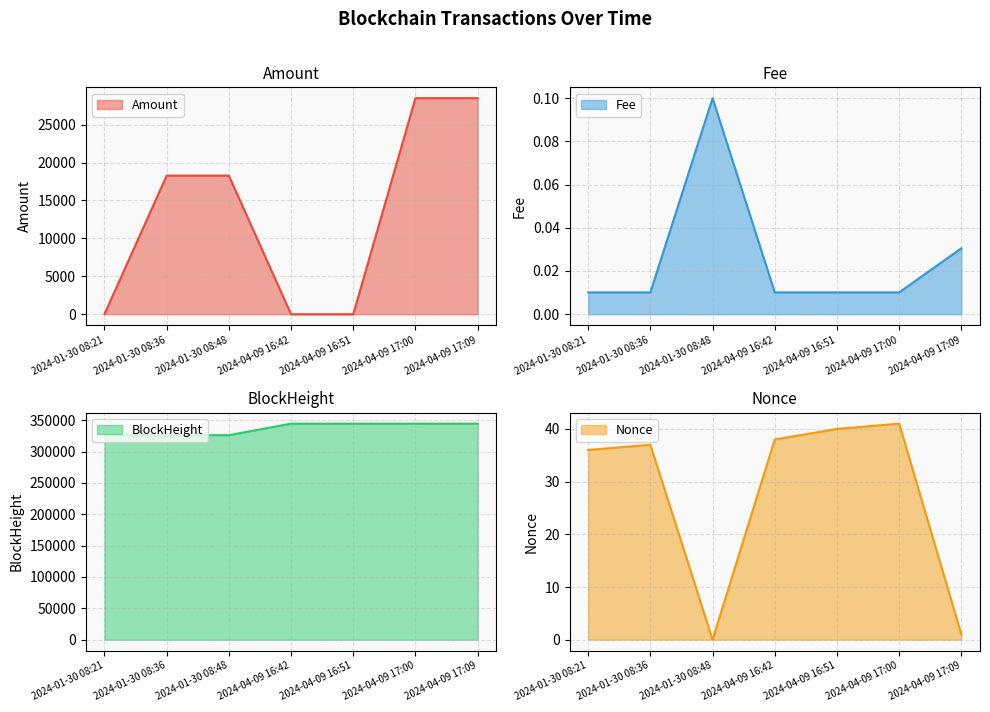

List the series in order of their peak value, lowest first.

Fee, Nonce, Amount, BlockHeight